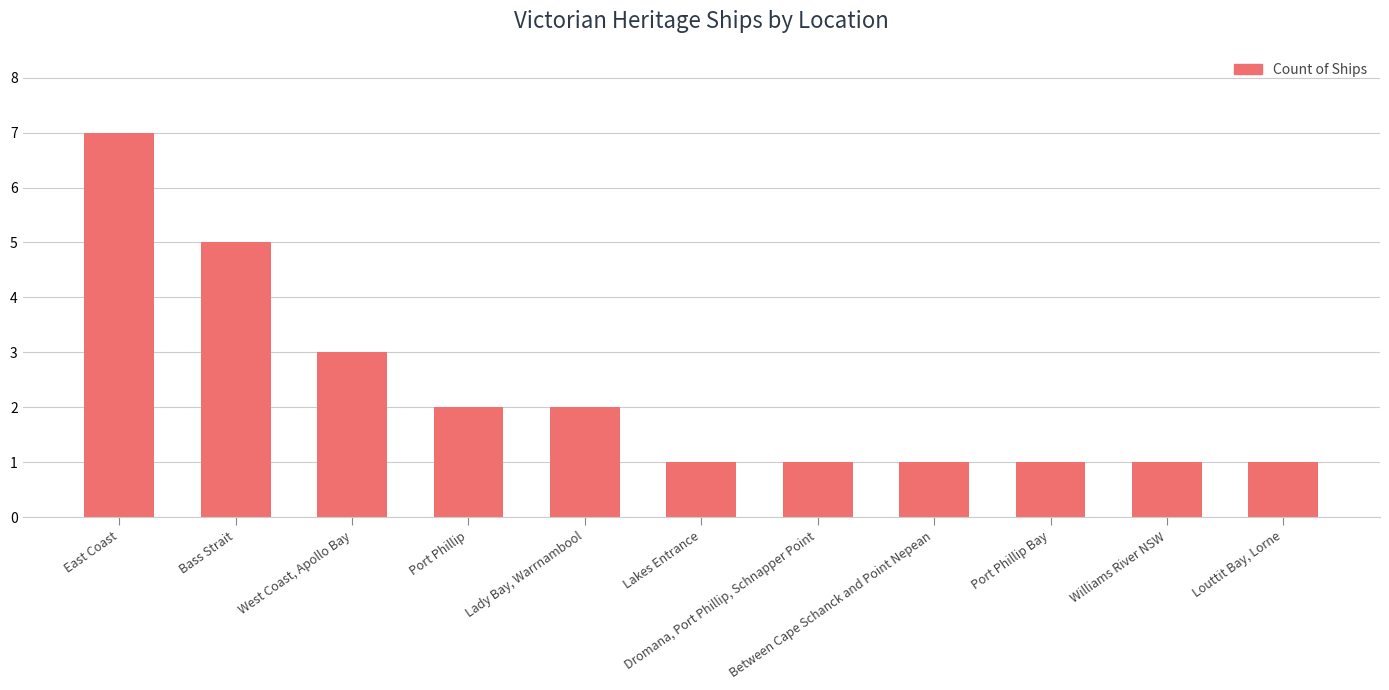

Reading left to right, extract all data points from this chart.

East Coast=7	Bass Strait=5	West Coast, Apollo Bay=3	Port Phillip=2	Lady Bay, Warrnambool=2	Lakes Entrance=1	Dromana, Port Phillip, Schnapper Point=1	Between Cape Schanck and Point Nepean=1	Port Phillip Bay=1	Williams River NSW=1	Louttit Bay, Lorne=1